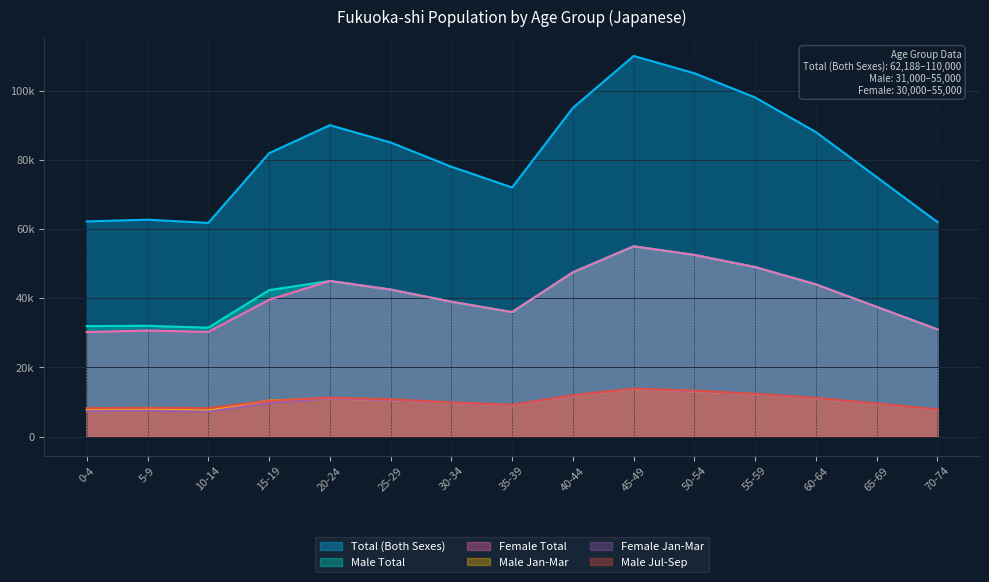

What is the label of the 10th point from the right?

25-29